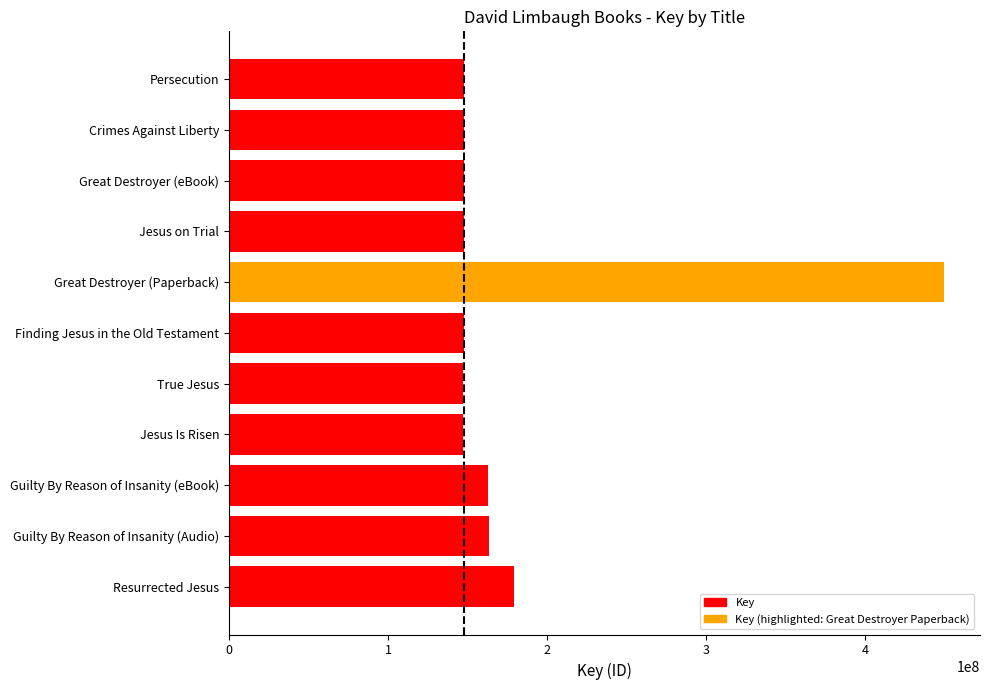

How many categories are shown in the chart?

11